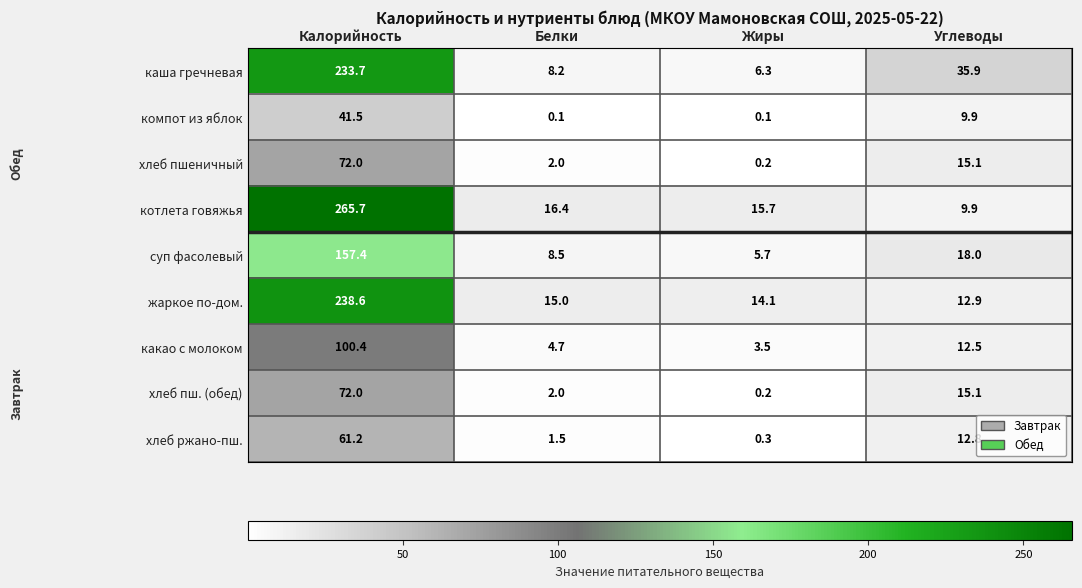

What is the difference between the second highest and second lowest values in the котлета говяжья series?

0.7